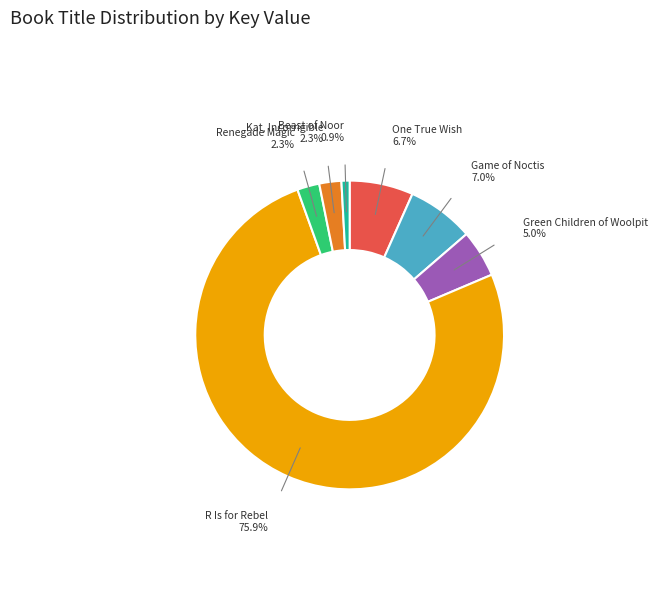

Which slice is the smallest?

Beast of Noor